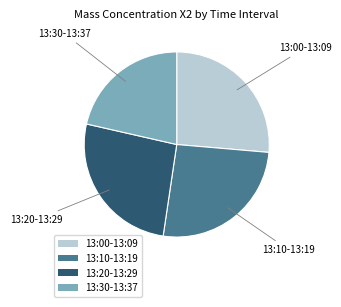

Is there a majority slice in this chart?

No